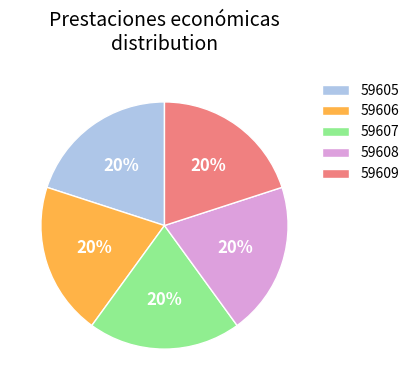

Is it true that 59605 is 20% of the pie?

True